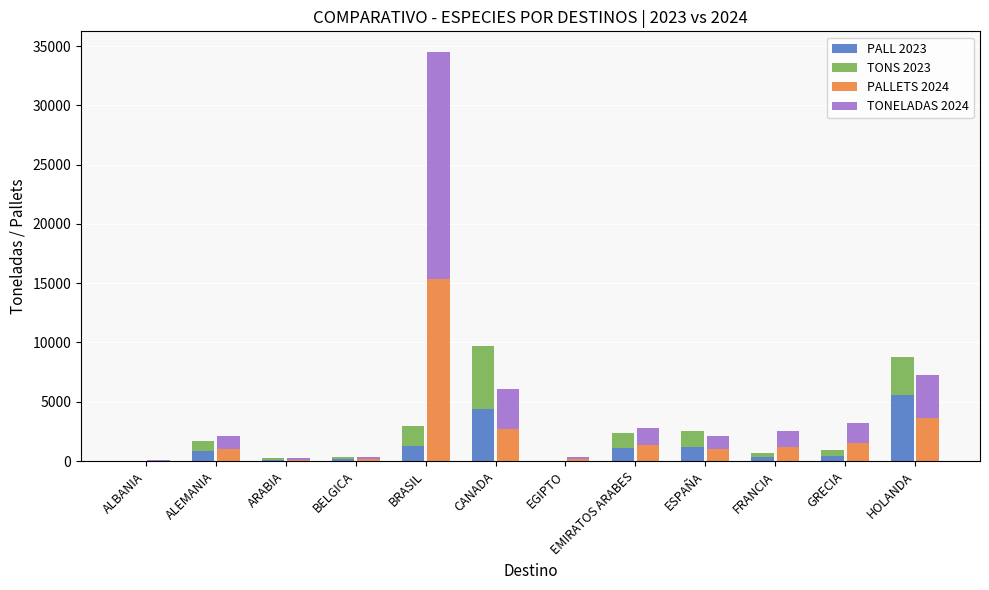

What is the greatest value displayed?

19195